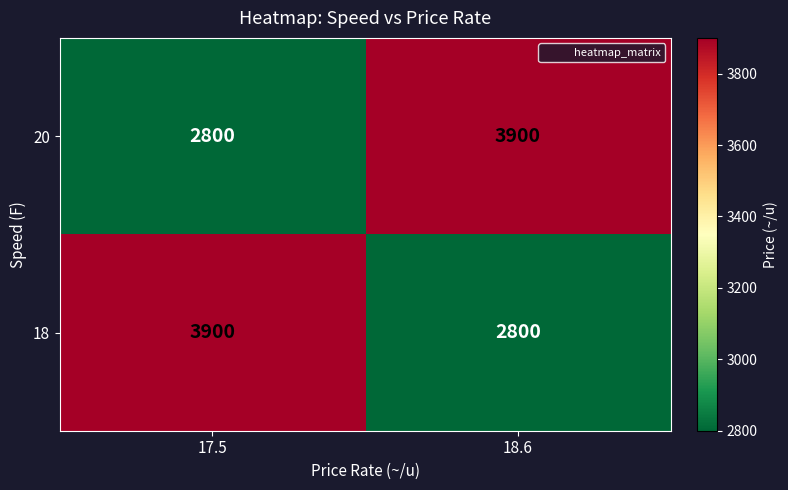

Is it true that 20 equals 4237 at 17.5?

False